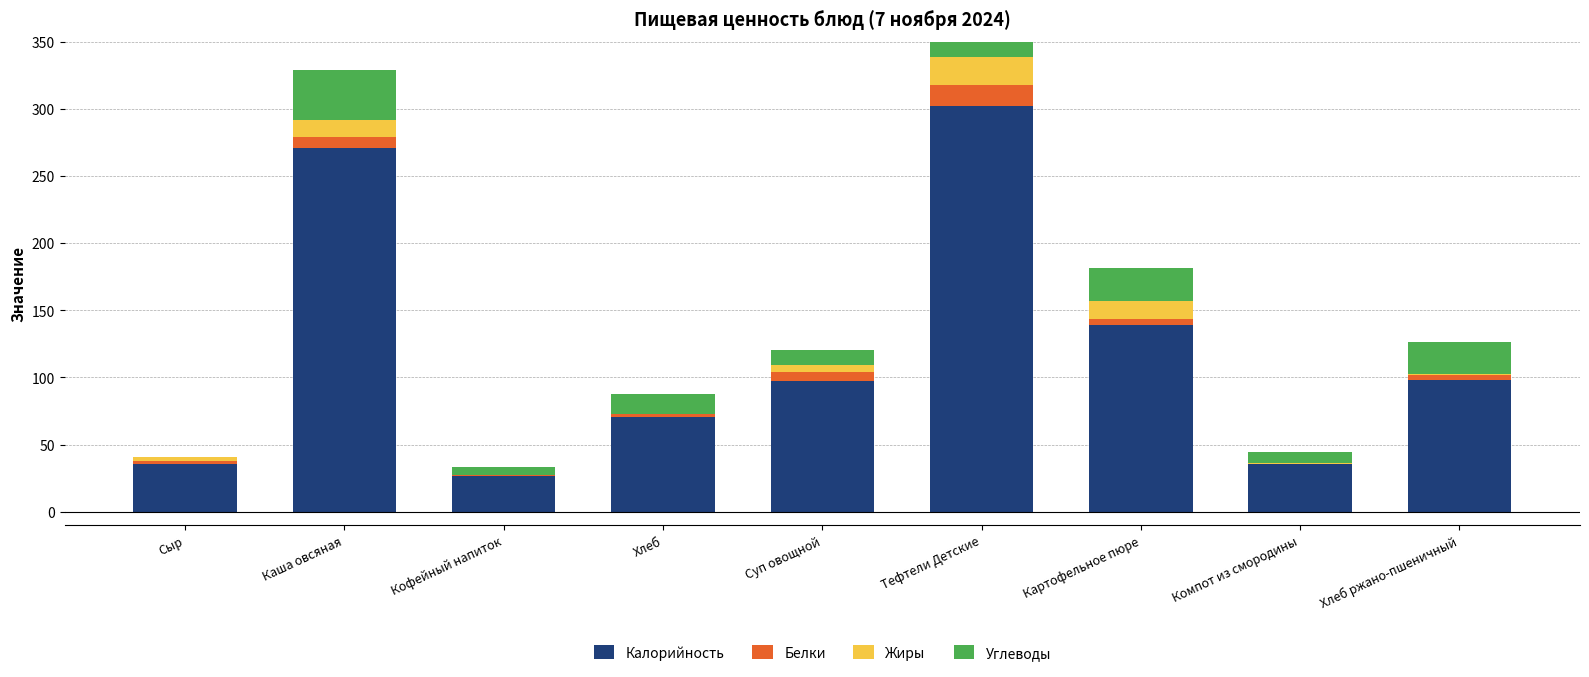

What is the average value of the Углеводы series?

16.4